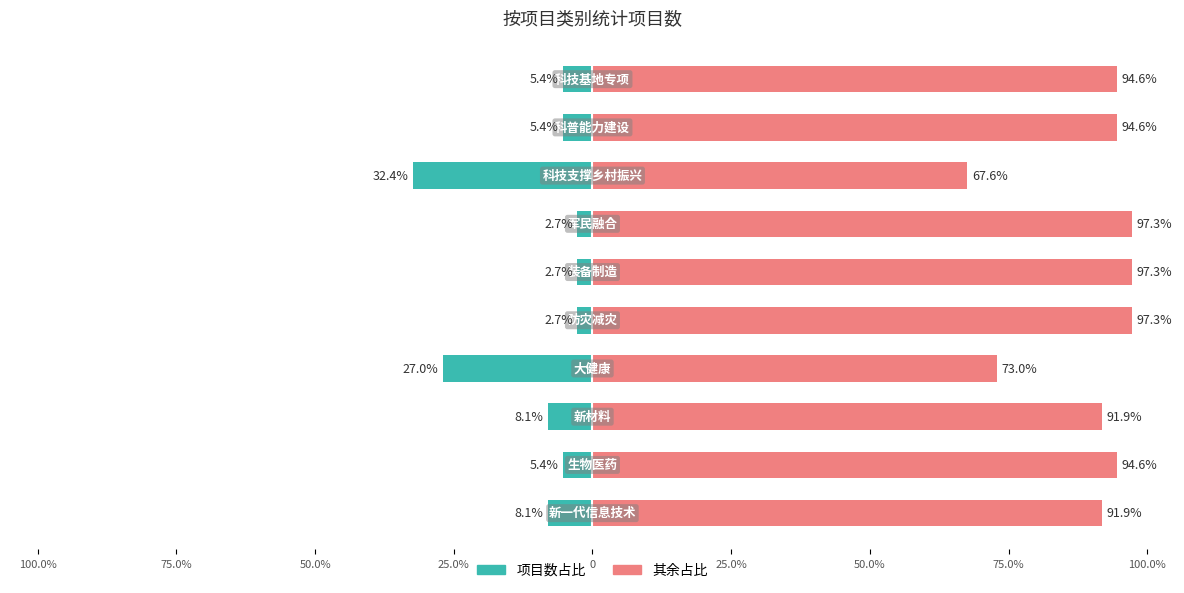

List the series in order of their peak value, lowest first.

项目数（左）, 其余占比（右）